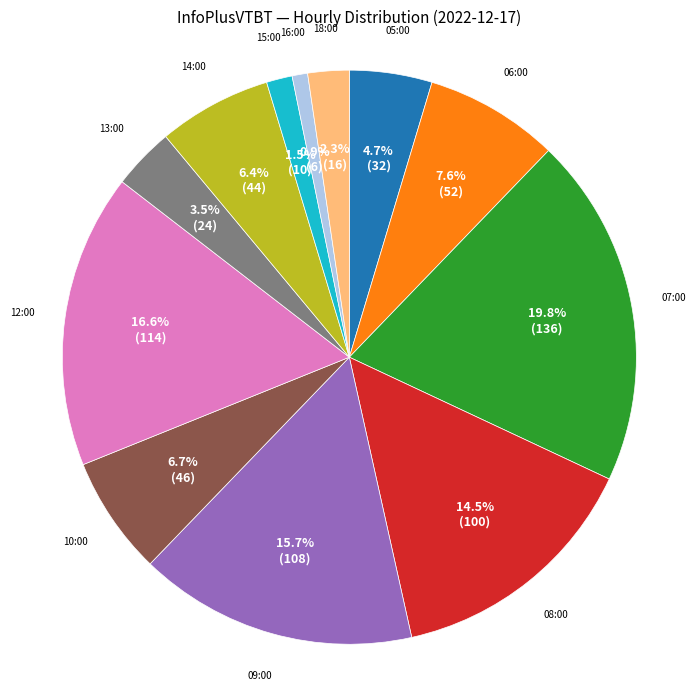

Is there a majority slice in this chart?

No